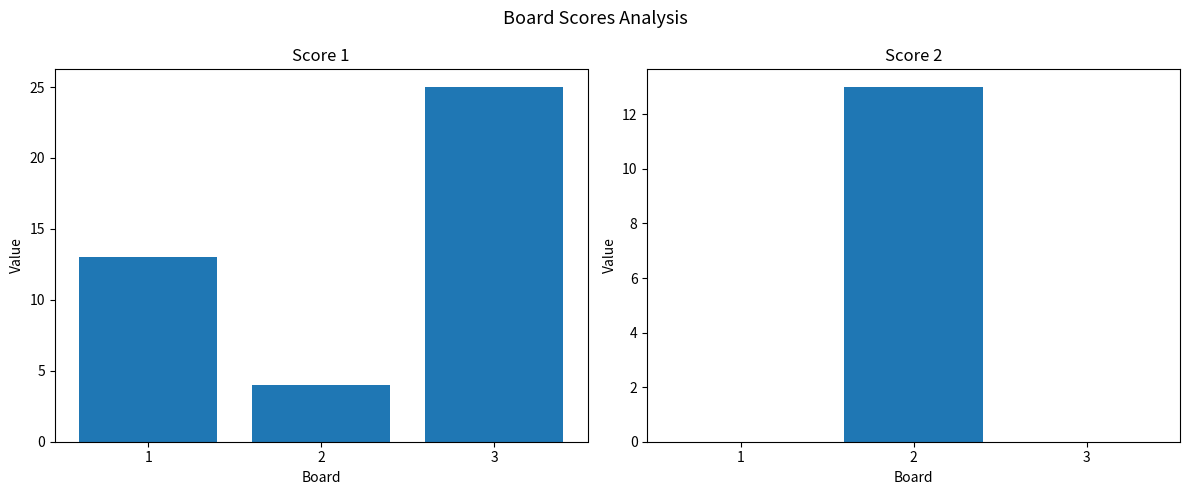

What is the value of the Score 1 bar at the 3rd from the left?

25